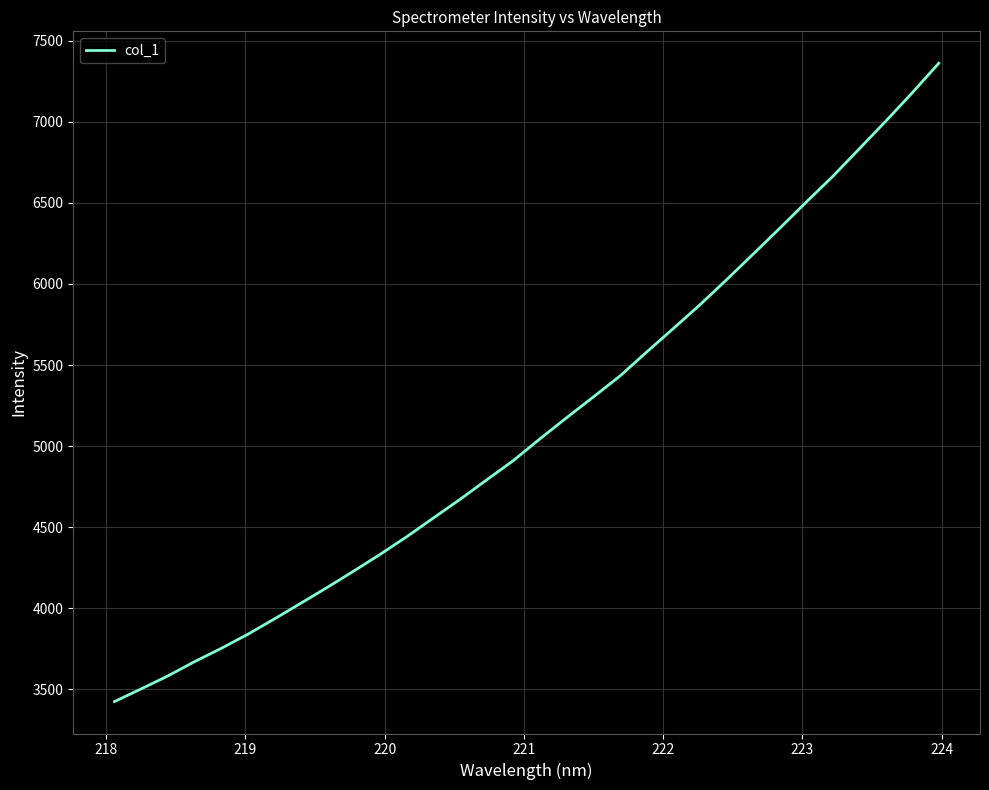

What is the smallest value displayed?

3425.5